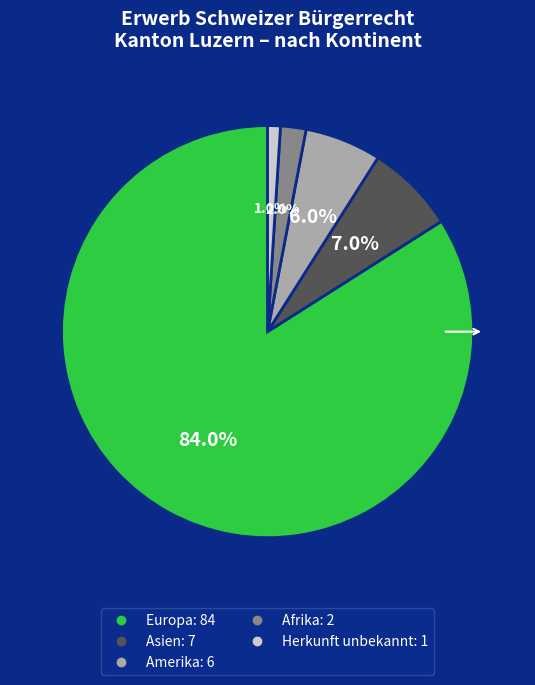

To the nearest percent, what percentage of the pie is Amerika?

6%